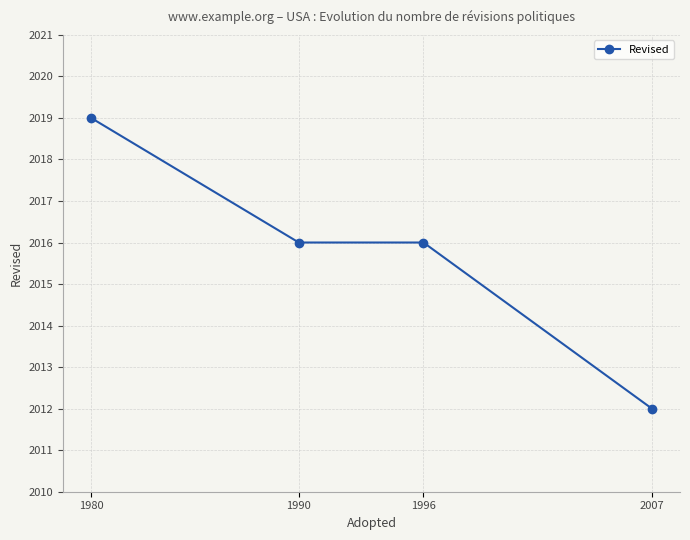

What is the value of the 2nd point from the left?

2016